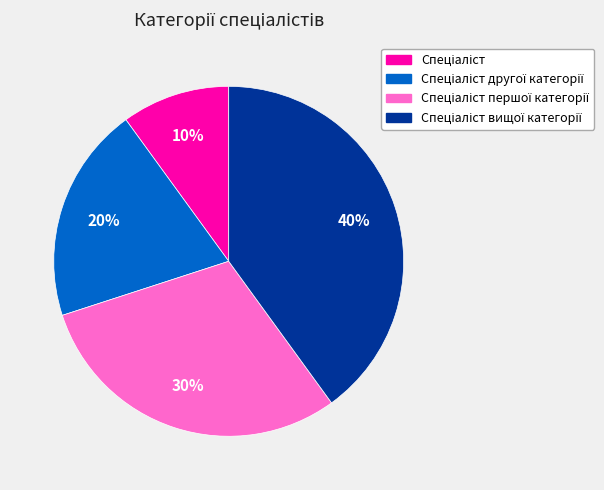

Does any single category account for the majority?

No